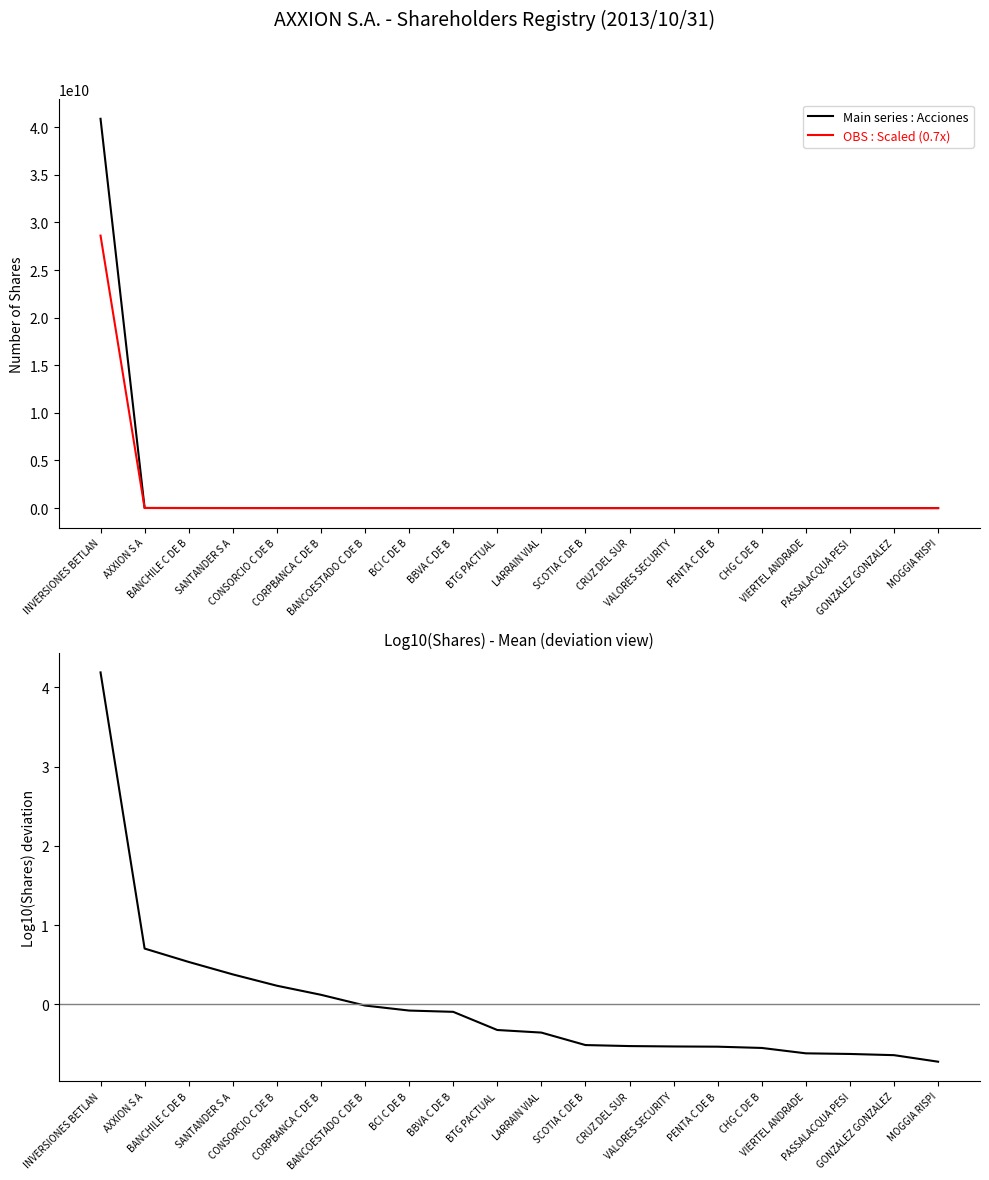

The Acciones (Top shareholders) series shows 2195066.0 at BCI C DE B. True or false?

True